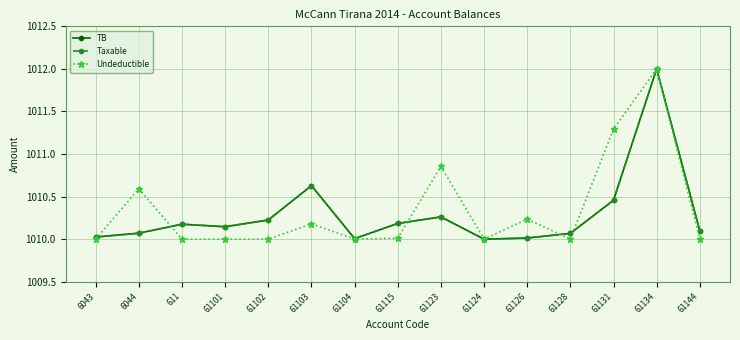

The Undeductible series shows 1774.5 at 61126. True or false?

False